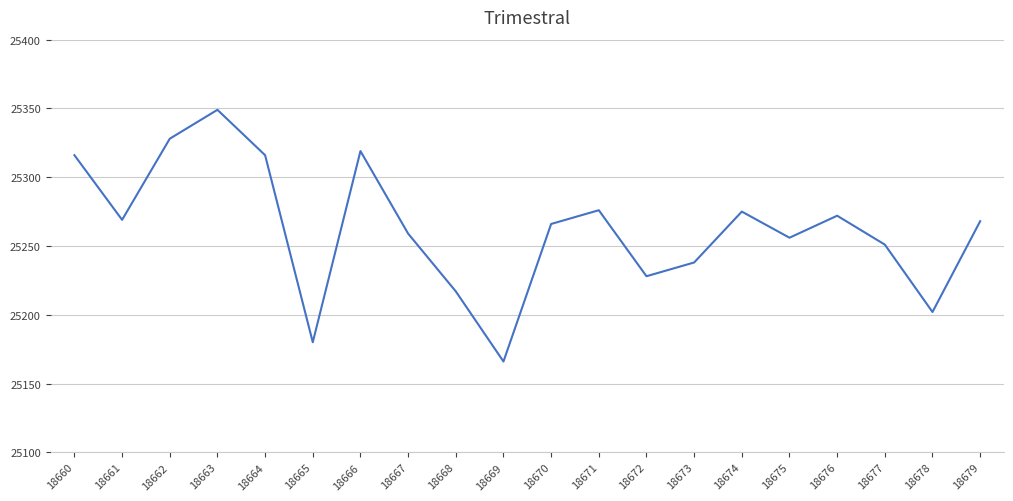

What is the ratio of the value at 18661 to the value at 18668?

1.0